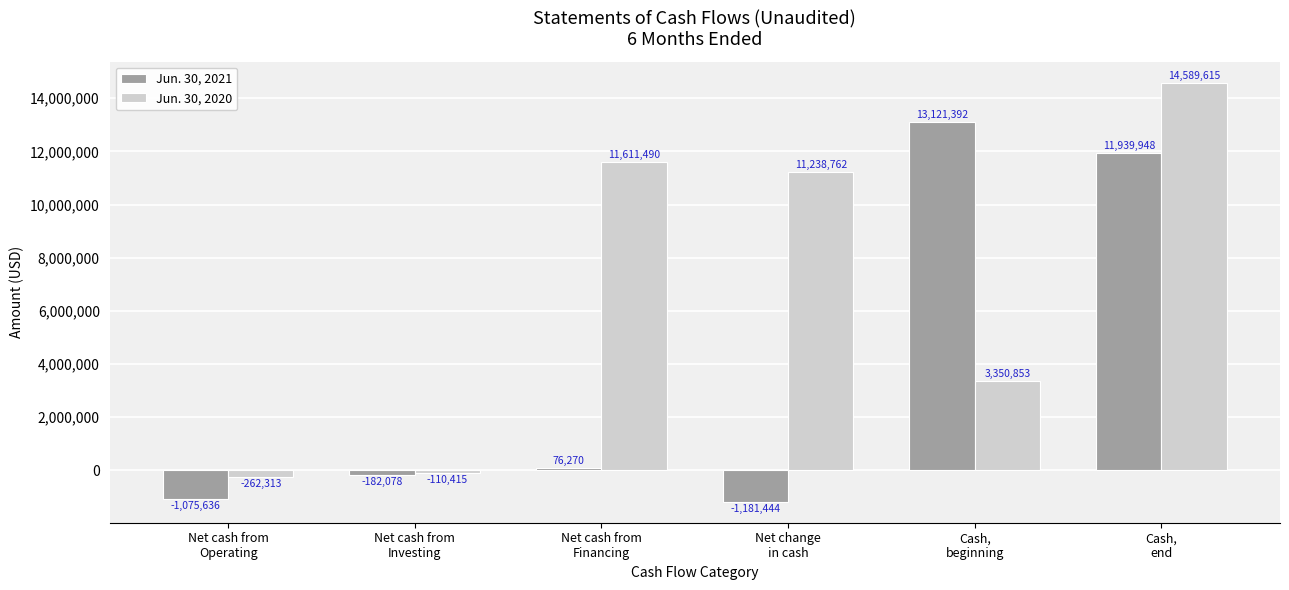

List the series in order of their overall mean, highest first.

Jun. 30, 2020, Jun. 30, 2021